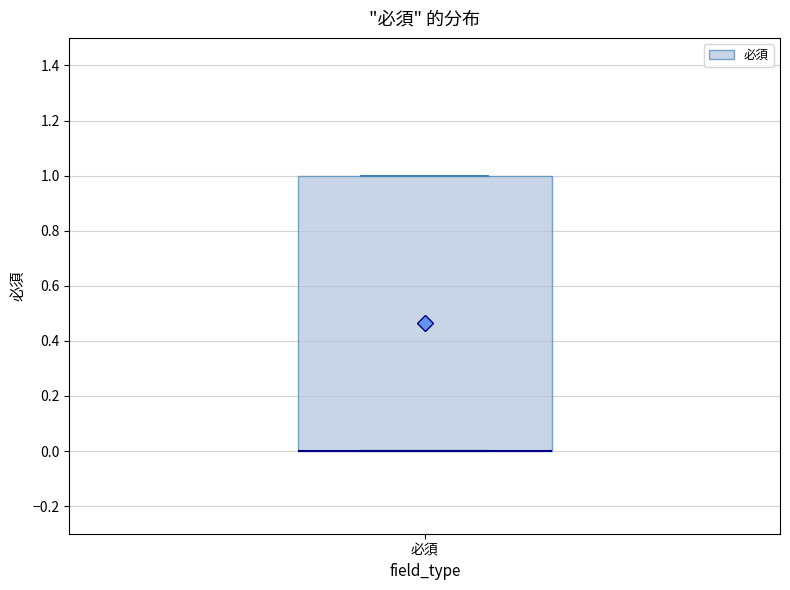

Read this box plot against the y-axis: the position of the median line, the range covered by the box, and the ends of both whiskers. The values are not printed on the chart, so give them approximately, as read against the axis.

median 0 (drawn on the box's lower edge), box 0 to 1, whiskers 0 to 1